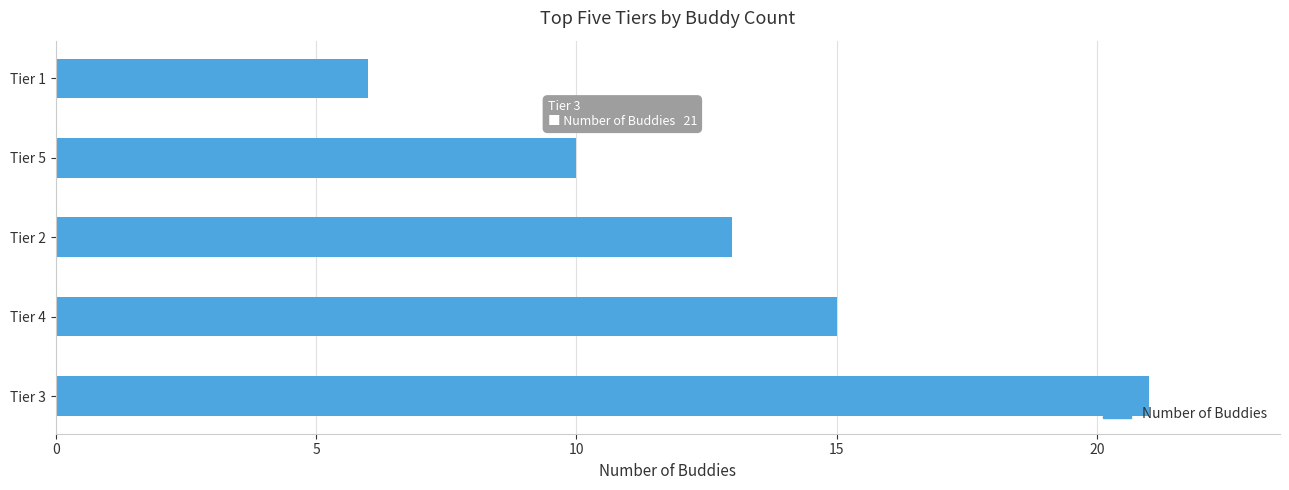

Which category has the lowest value across all series?

Tier 1